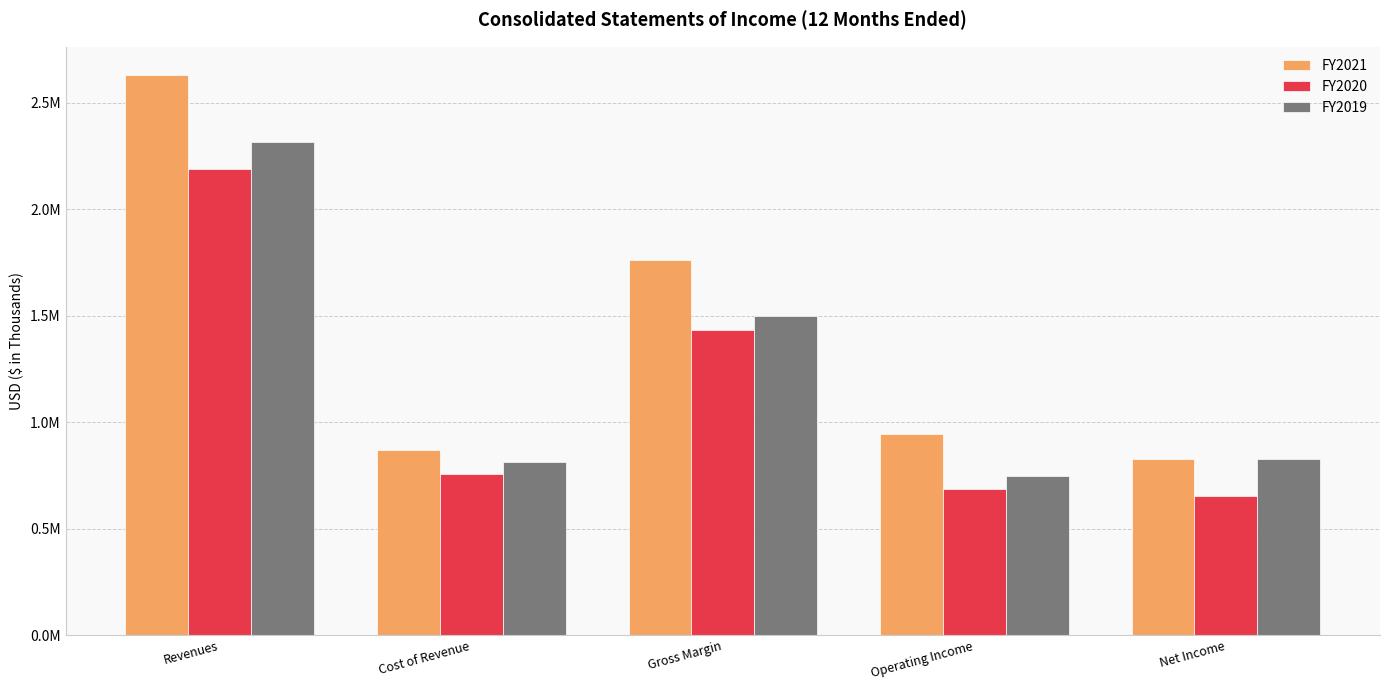

Where is FY2019 nearest to the value 1530713?

Gross Margin